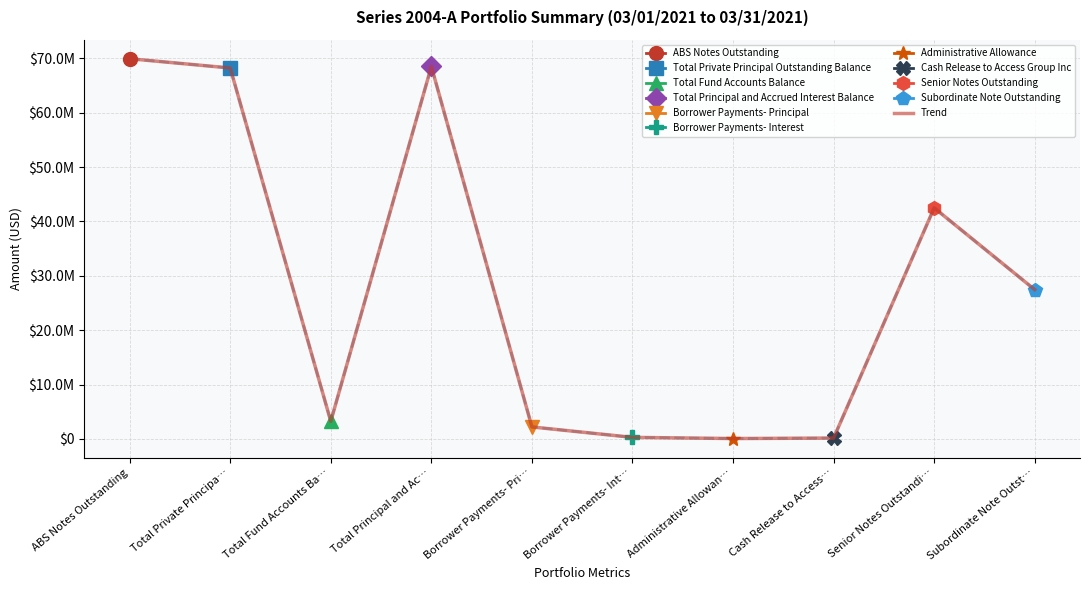

Rank the categories by value from lowest to highest.

Administrative Allowan…, Cash Release to Access…, Borrower Payments- Int…, Borrower Payments- Pri…, Total Fund Accounts Ba…, Subordinate Note Outst…, Senior Notes Outstandi…, Total Private Principa…, Total Principal and Ac…, ABS Notes Outstanding